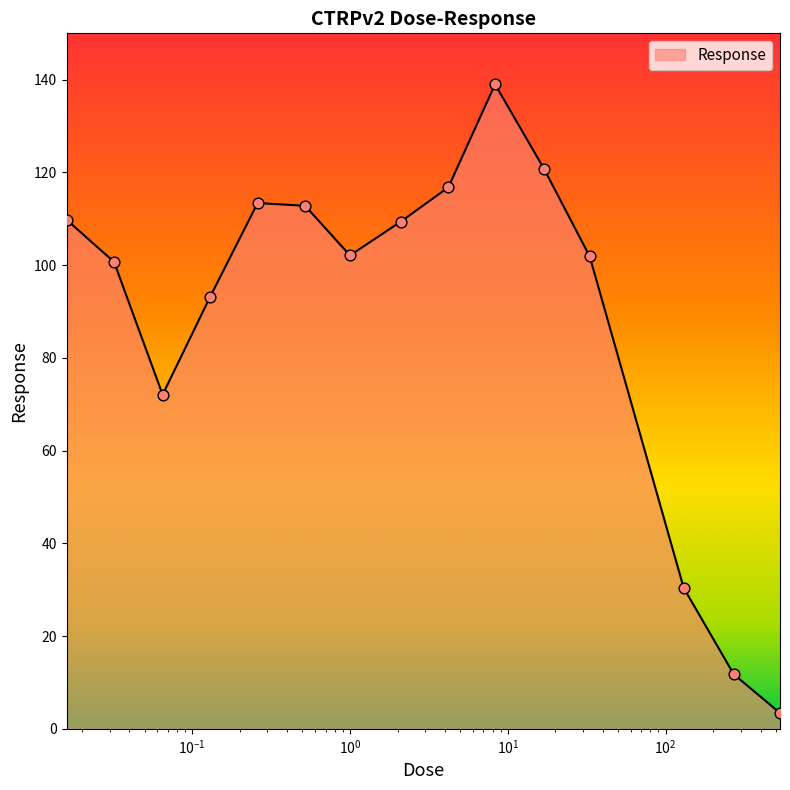

What is the maximum value shown in the chart?

139.0